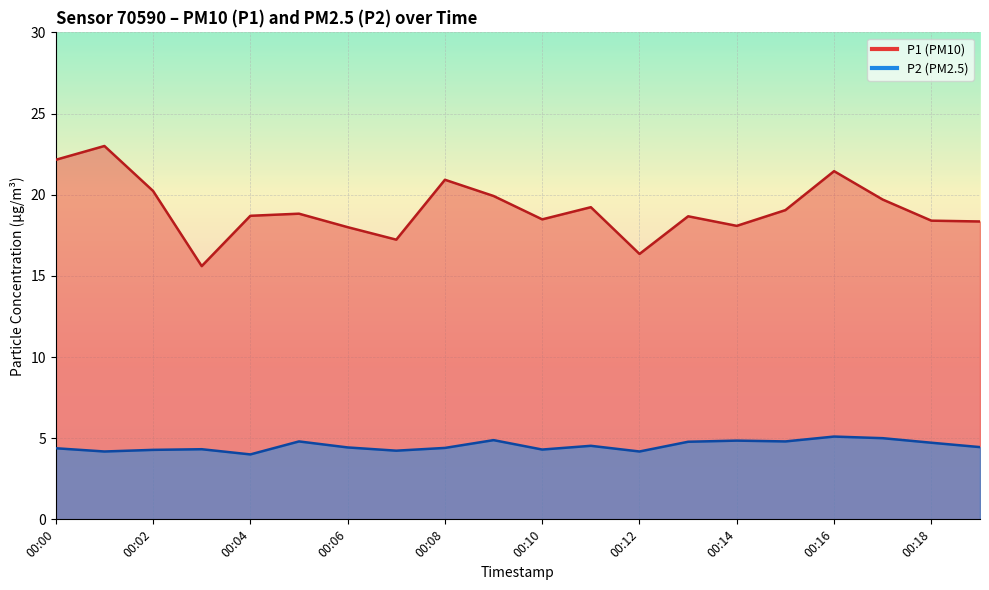

How many data points does each series have?

20